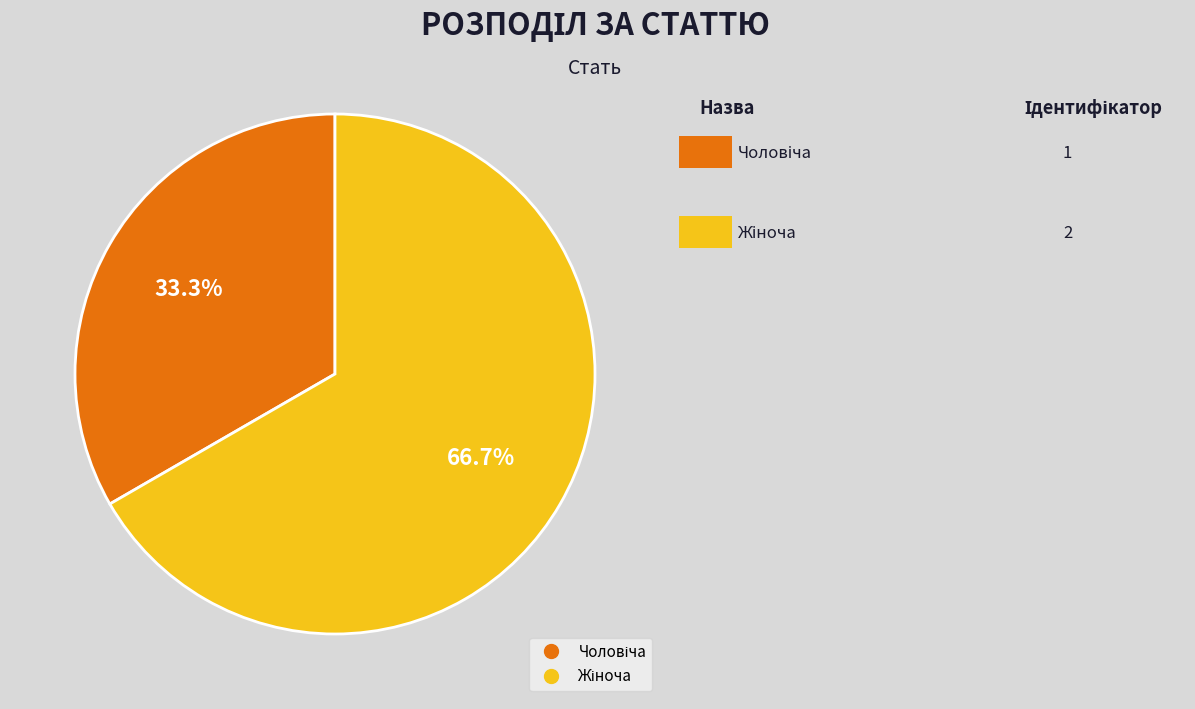

How many slices are in this pie chart?

2